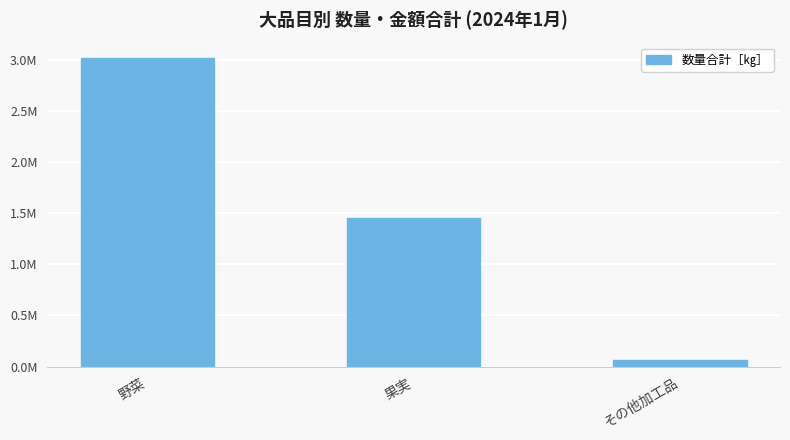

Read the value at 果実, to the nearest 50.

1453300